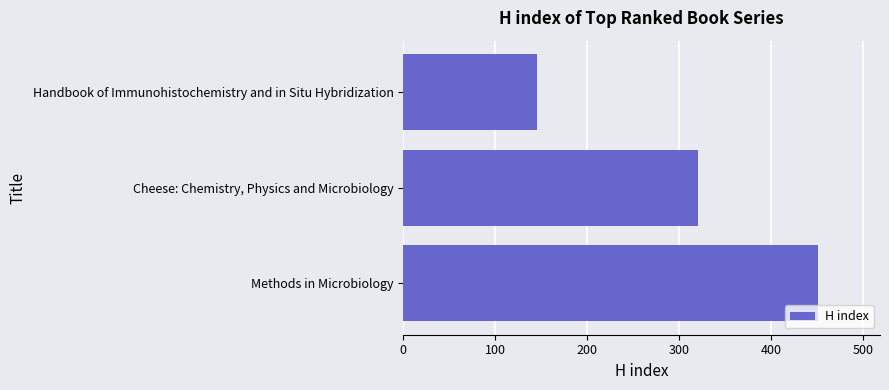

Are the bars grouped side by side (vs. stacked)?

No